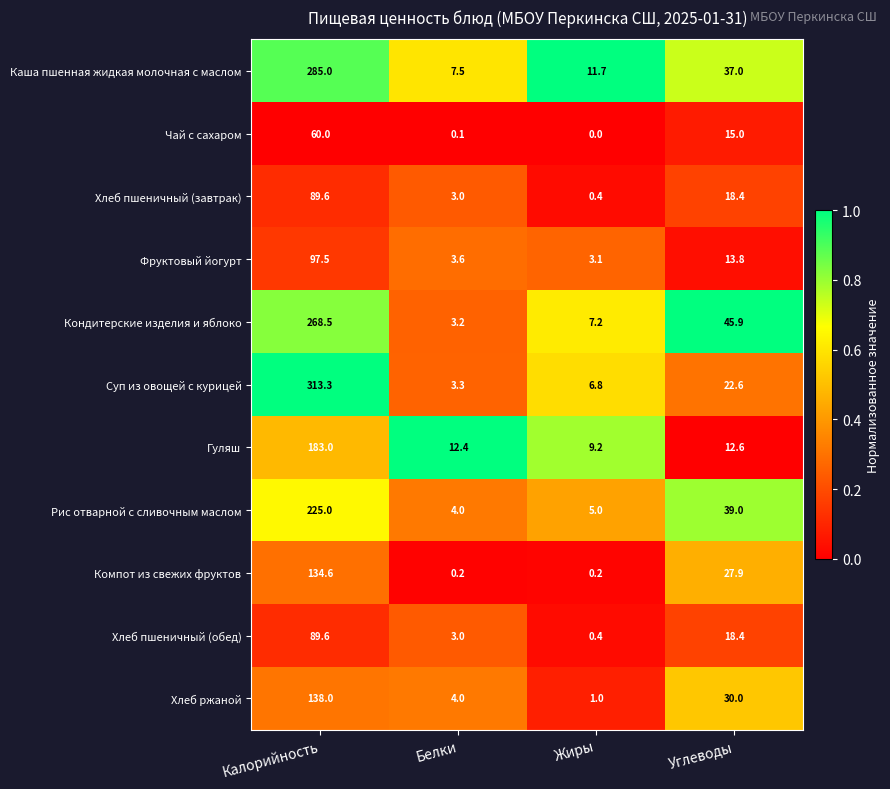

Which category has the lowest value across all series?

Жиры